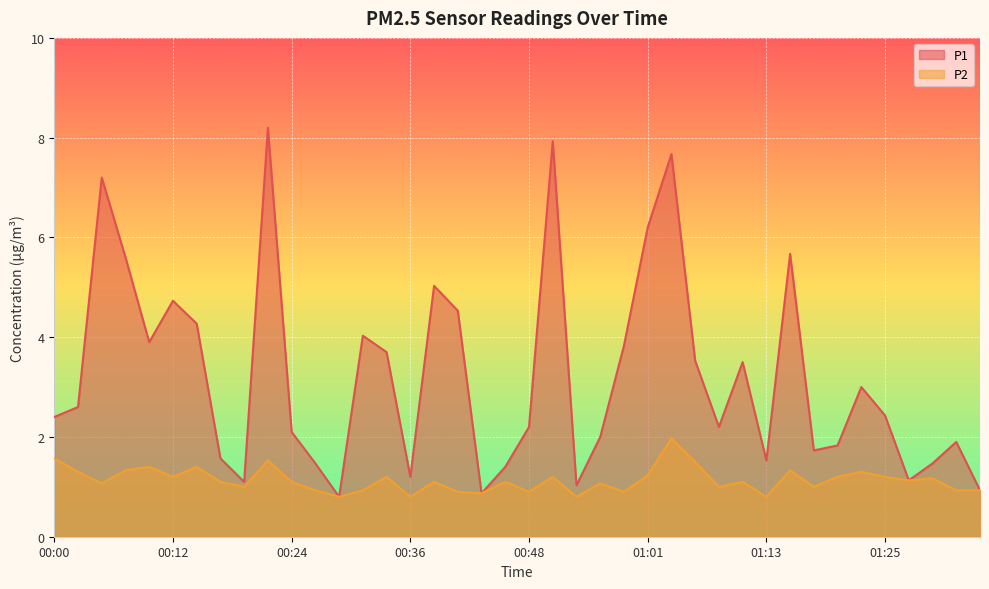

What is the sum of the P2 values at 01:20 and 00:46?

2.3